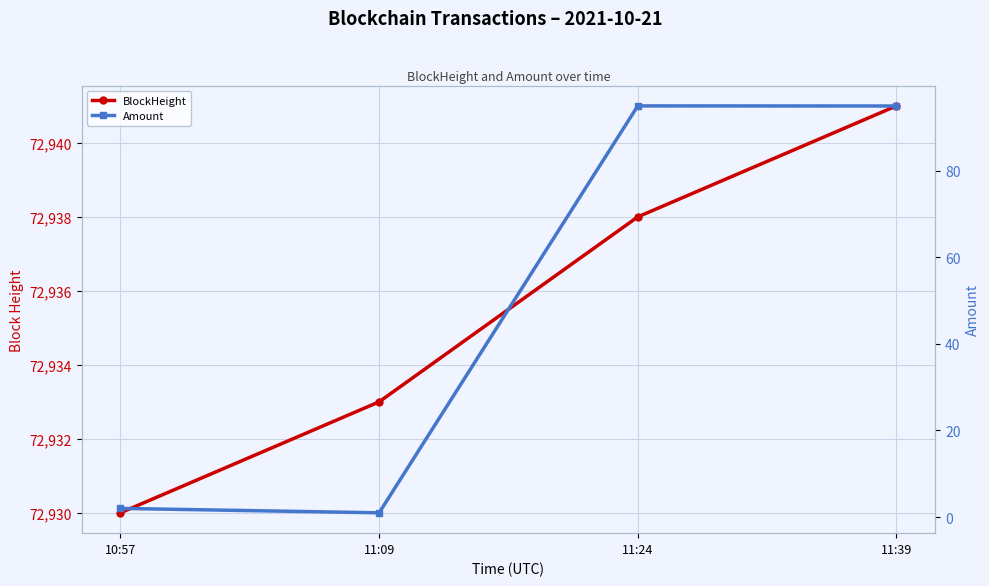

Rank the categories by Amount value from highest to lowest.

11:24, 11:39, 10:57, 11:09